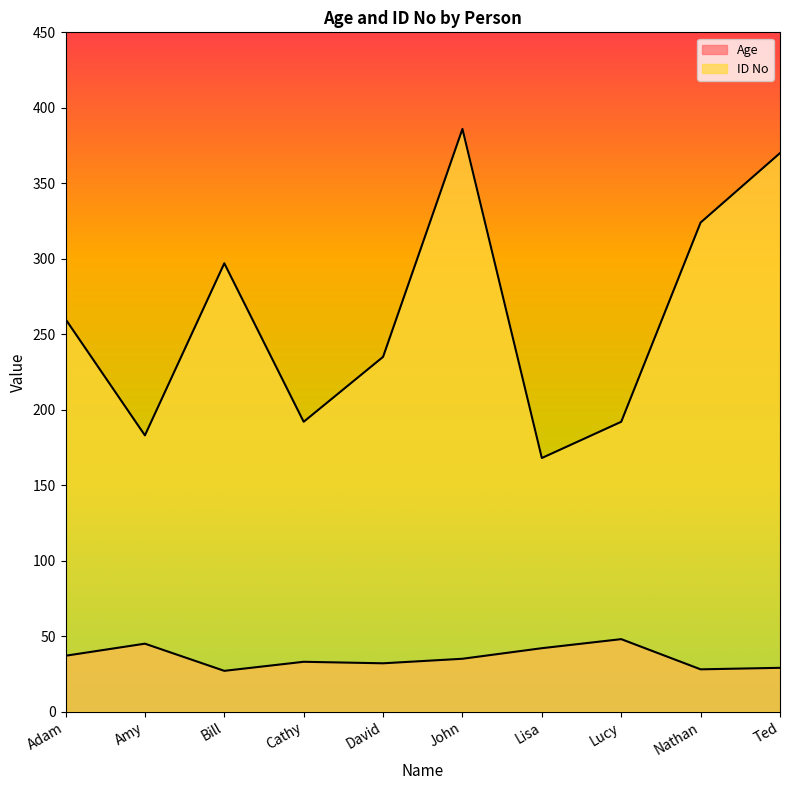

Which series has the largest total across all categories?

ID No